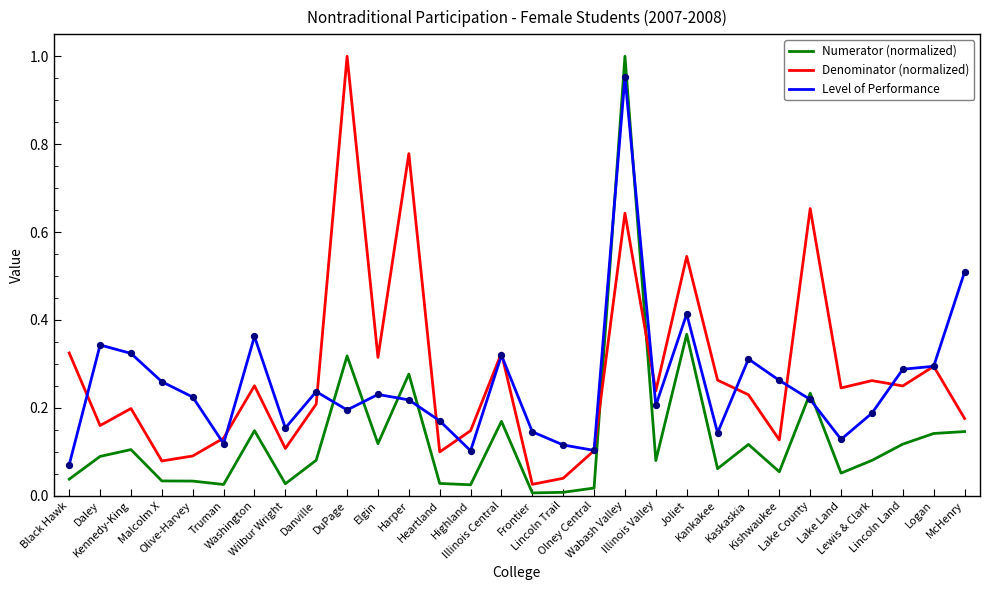

At which category is the sum across all series the highest?

Wabash Valley